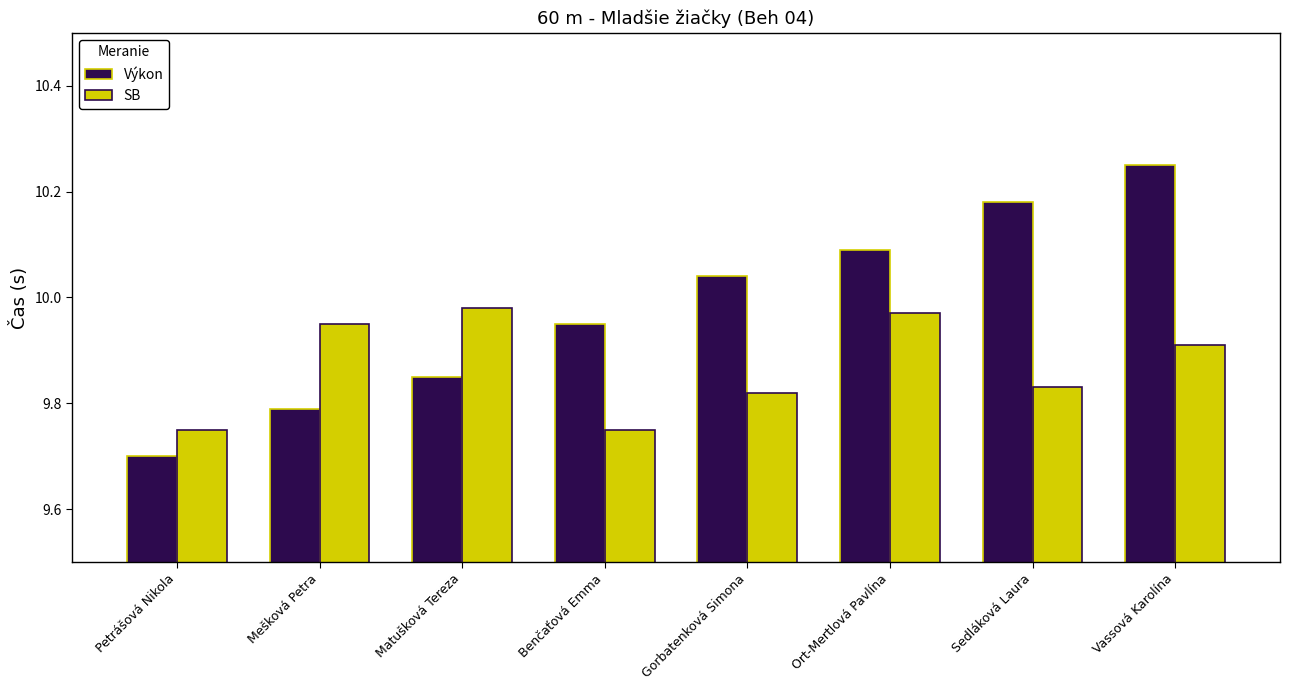

At which category is the sum across all series the highest?

Vassová Karolína